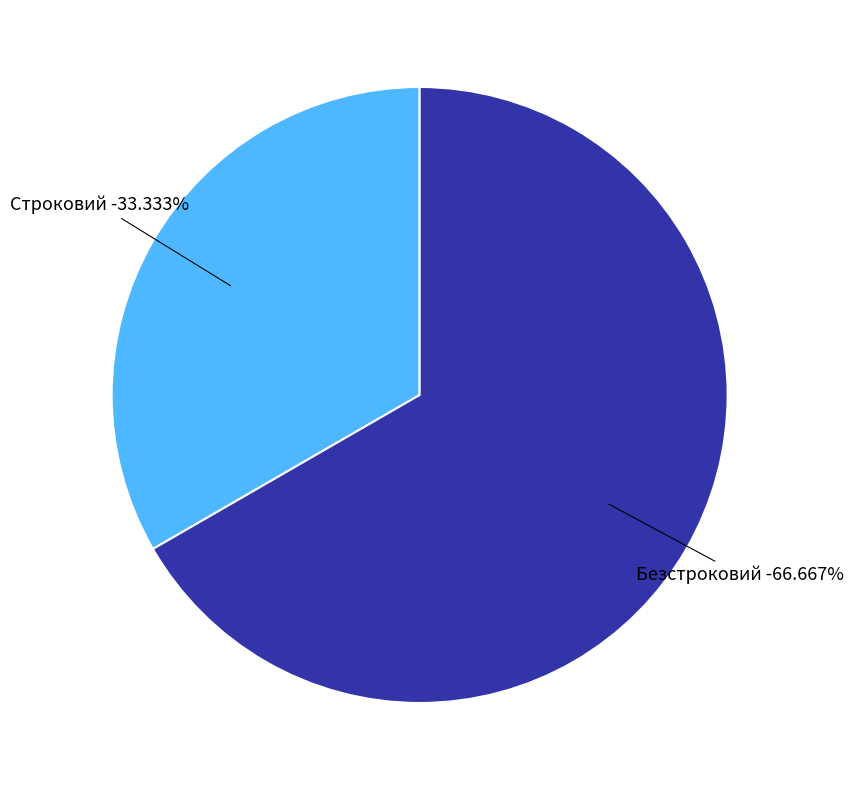

Do Безстроковий and Строковий together represent more than half of the pie?

Yes